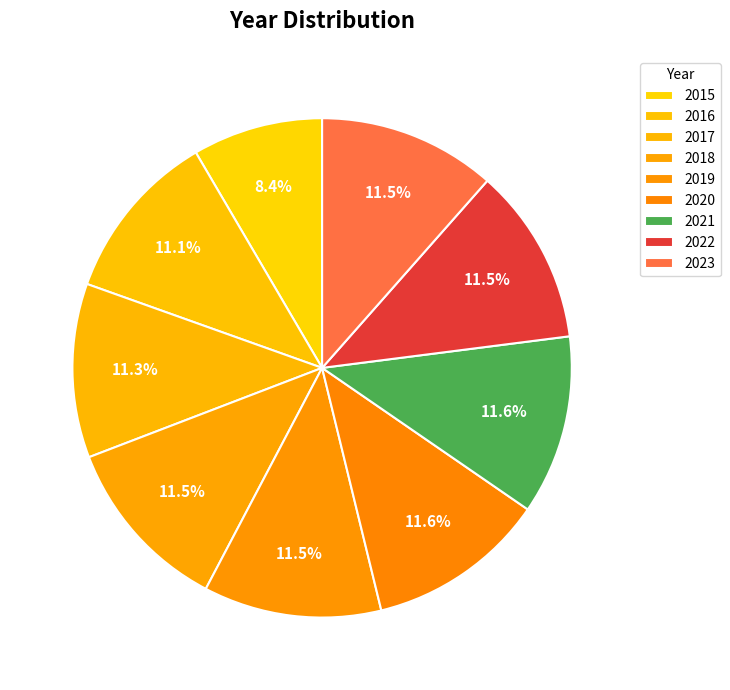

To the nearest percent, what is the combined percentage of 2023 and 2017?

23%